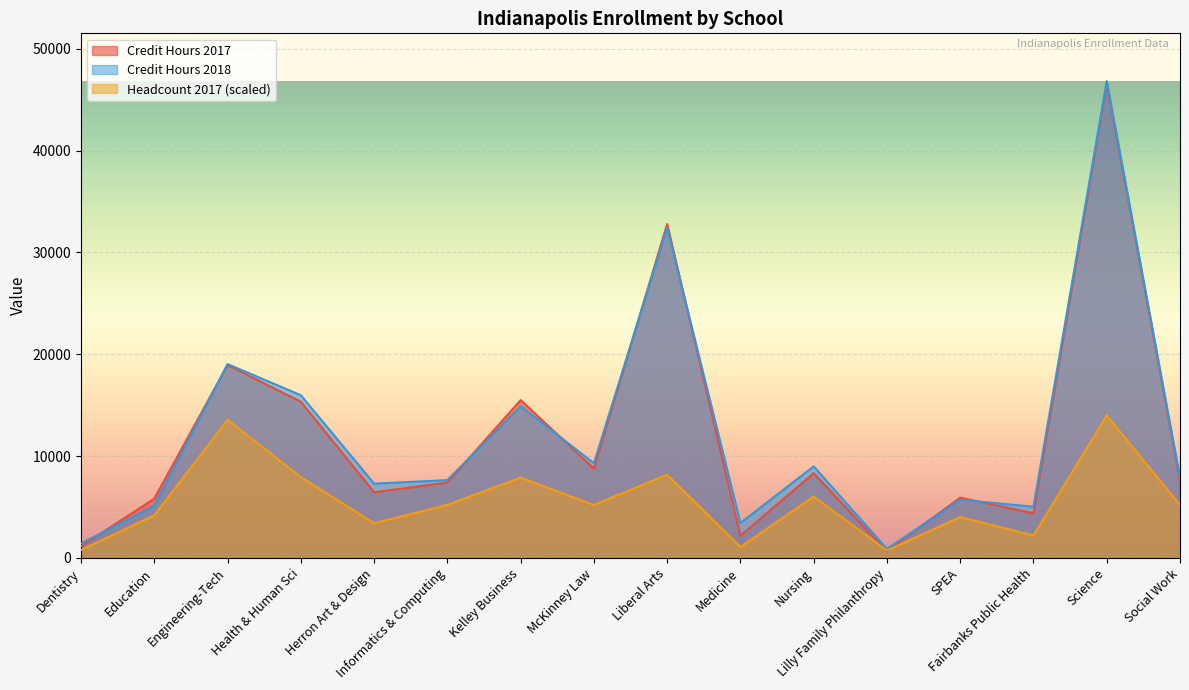

How many times do Credit Hours 2017 and Credit Hours 2018 cross each other?

8